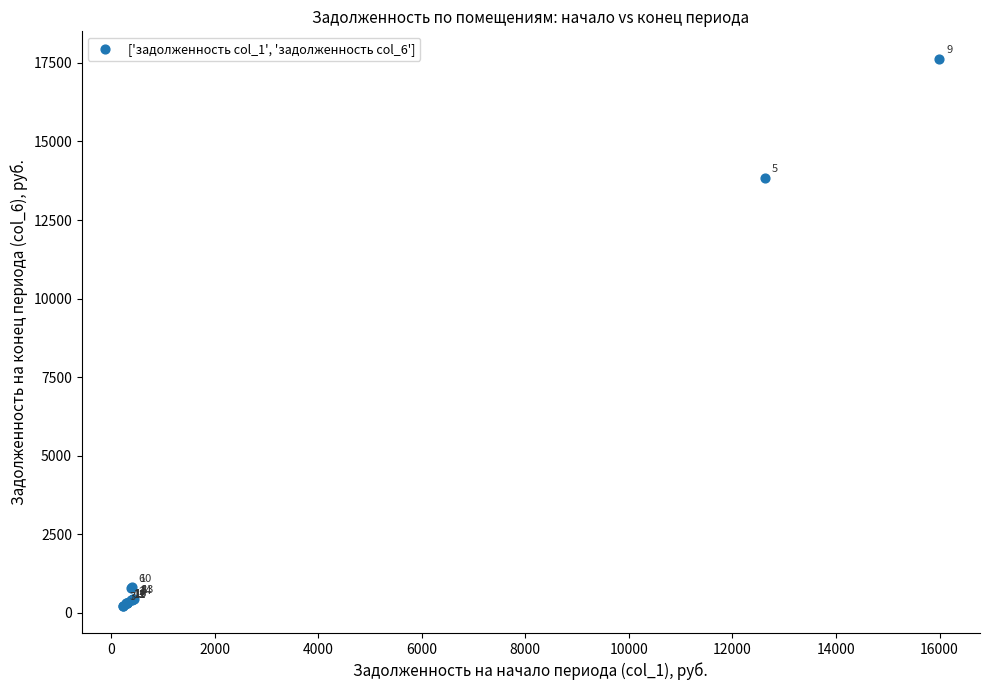

What Y value in the scatter plot is closest to 8929?

13836.5